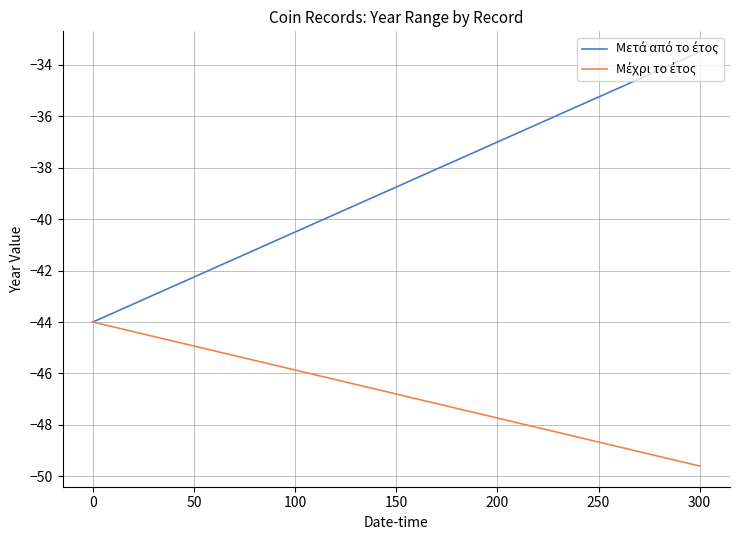

What is the greatest value displayed?

-33.5